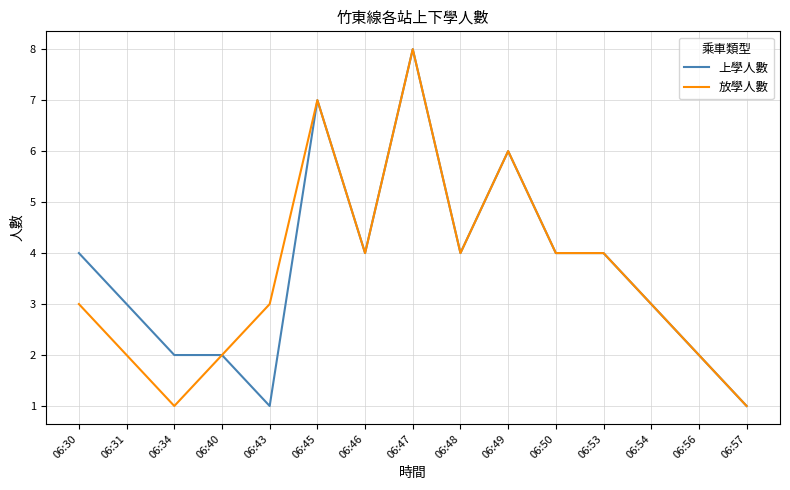

At which category is the sum across all series the highest?

06:47